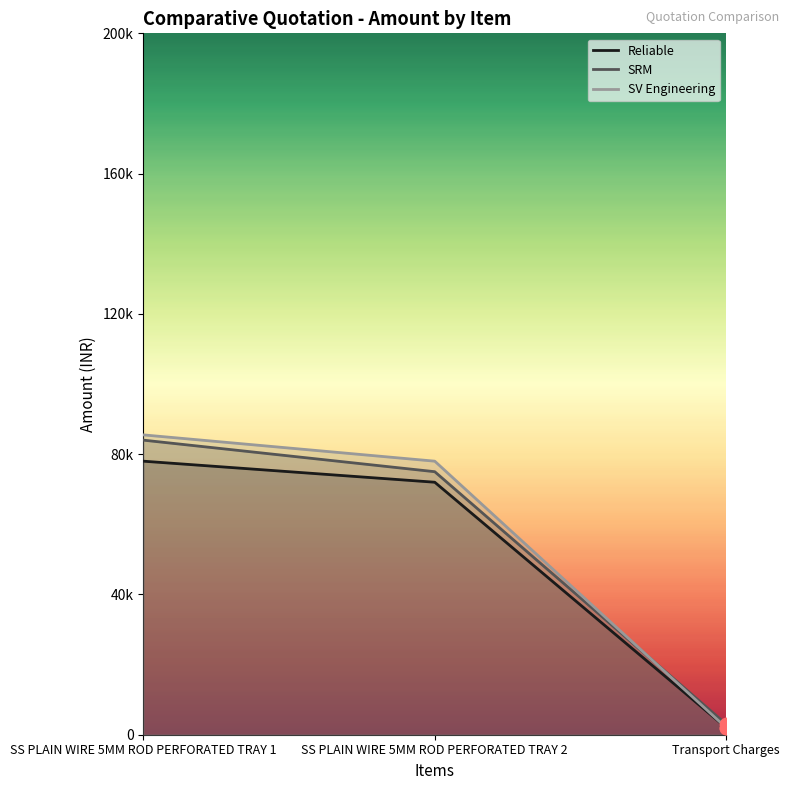

Is the value of SV Engineering at Transport Charges greater than the value of Reliable at Transport Charges?

No